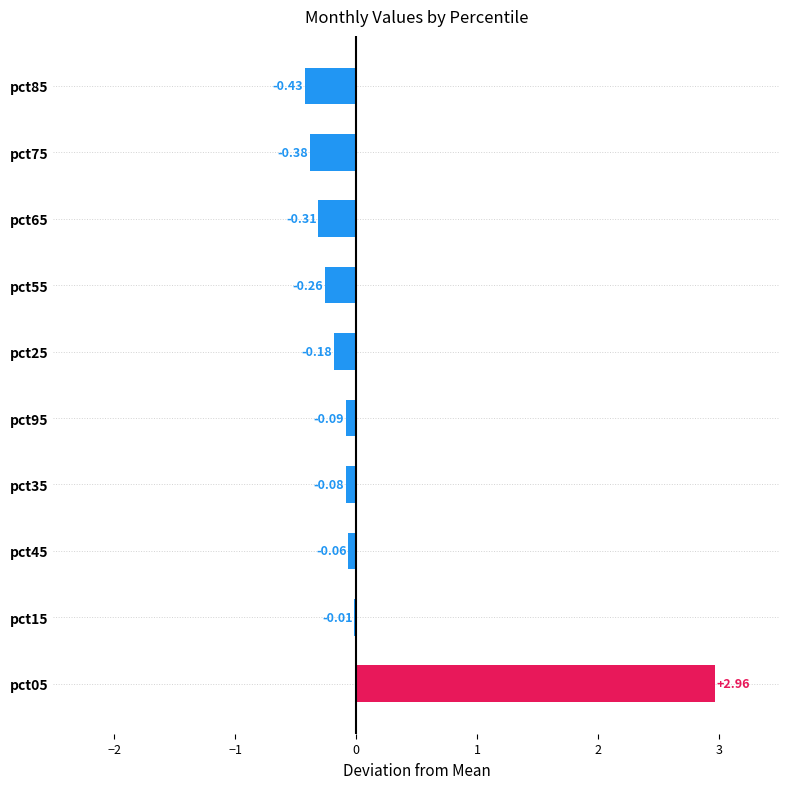

Which has a higher value, pct85 or pct75?

pct75